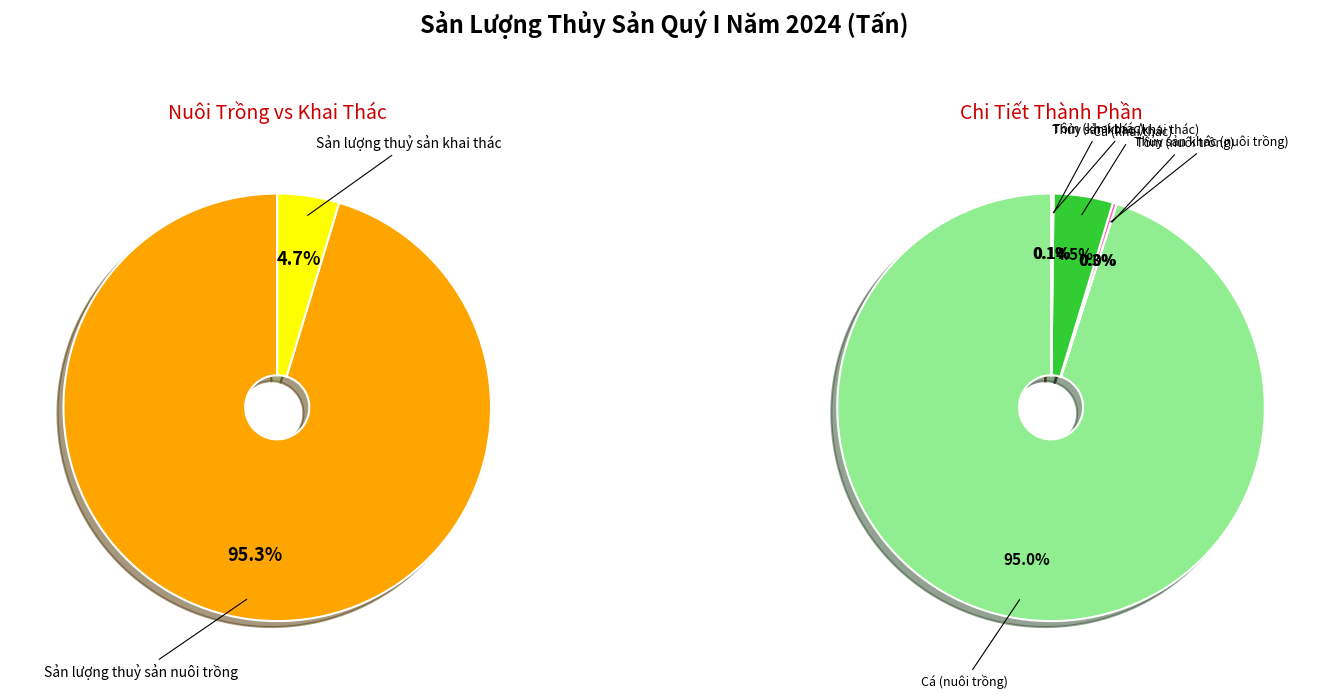

What percentage is the Sản lượng thuỷ sản khai thác slice, to the nearest percent?

5%